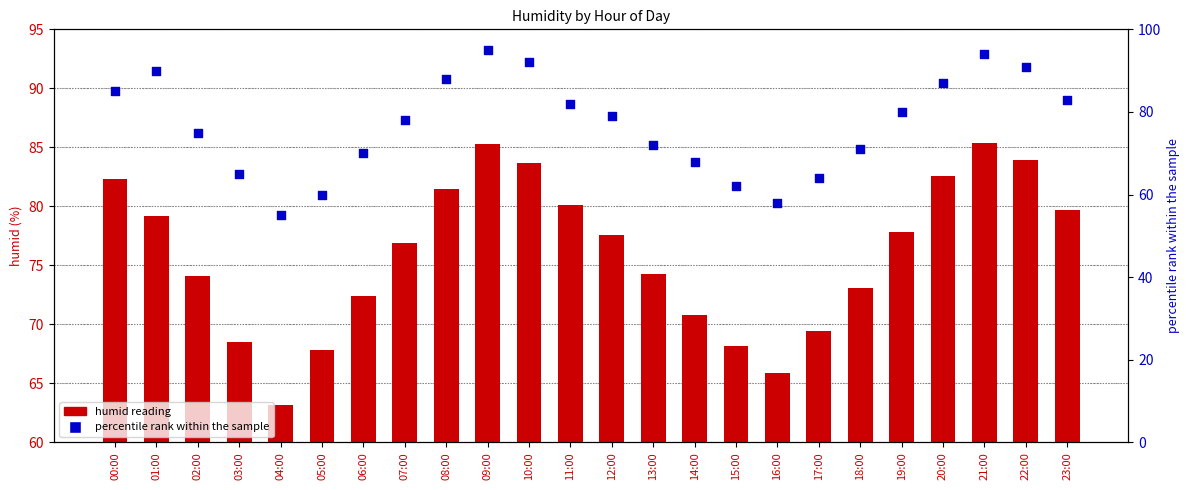

Which series has the largest Y range (max minus min)?

percentile rank within the sample